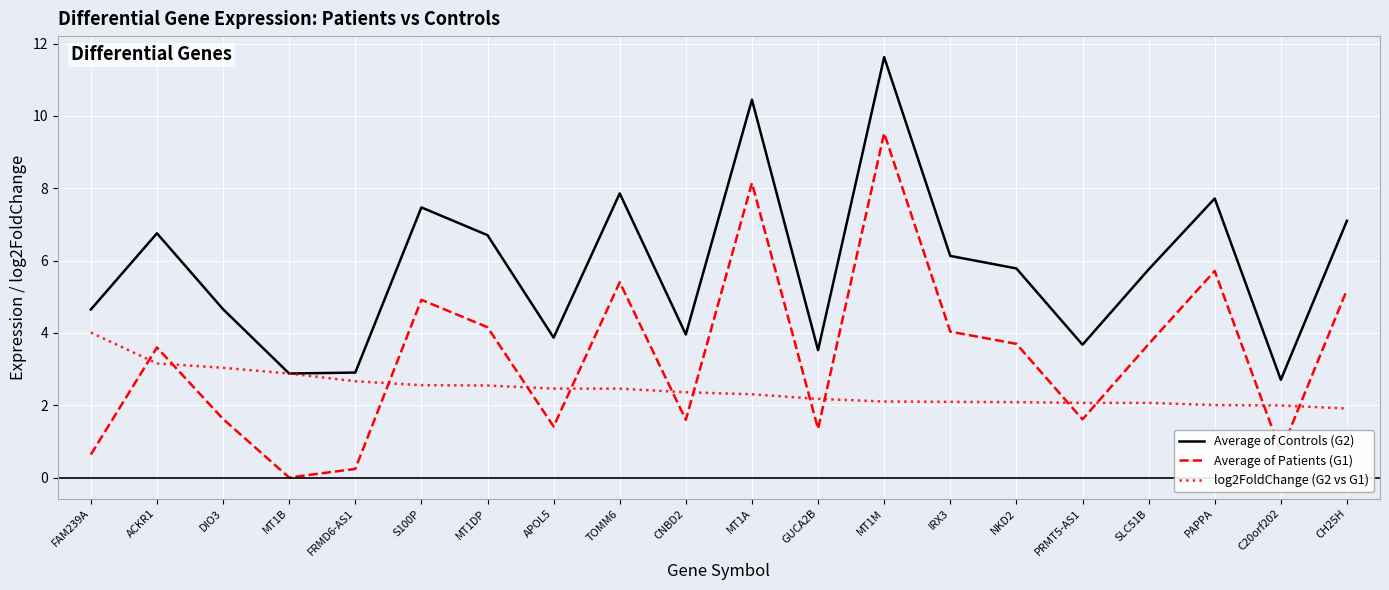

After their last crossing, which series has the higher values: log2FoldChange (G2 vs G1) or Average of Patients (G1)?

Average of Patients (G1)